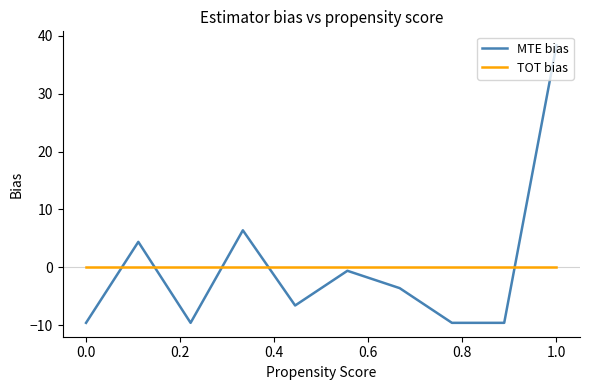

Rank the series by their maximum value, from lowest to highest.

TOT bias, MTE bias